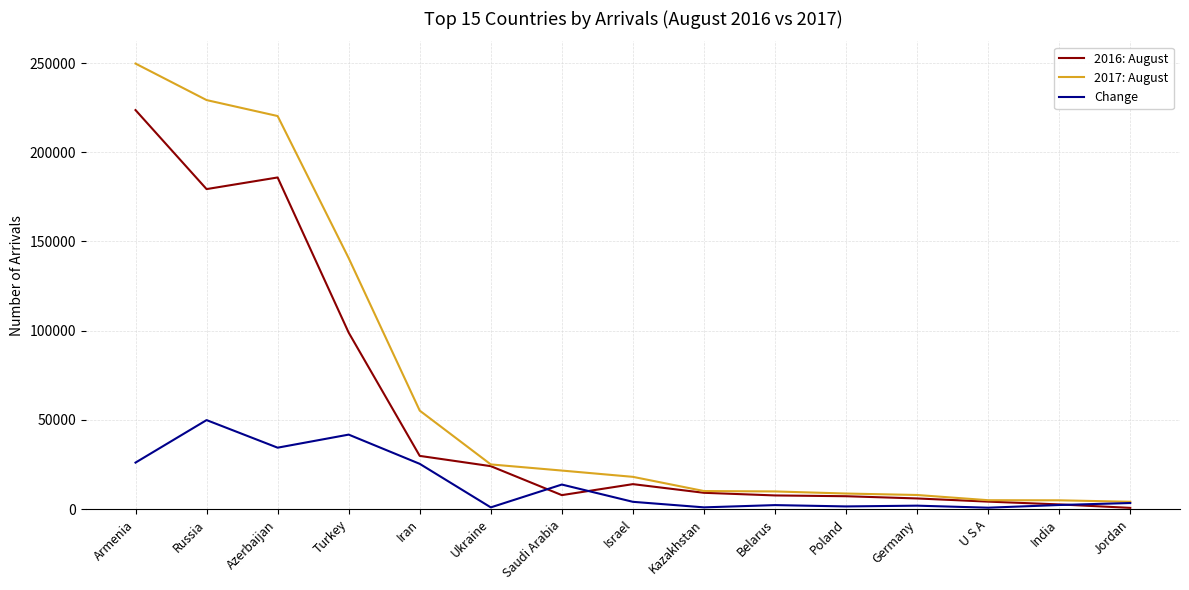

Which series has the largest range (max minus min)?

2017: August